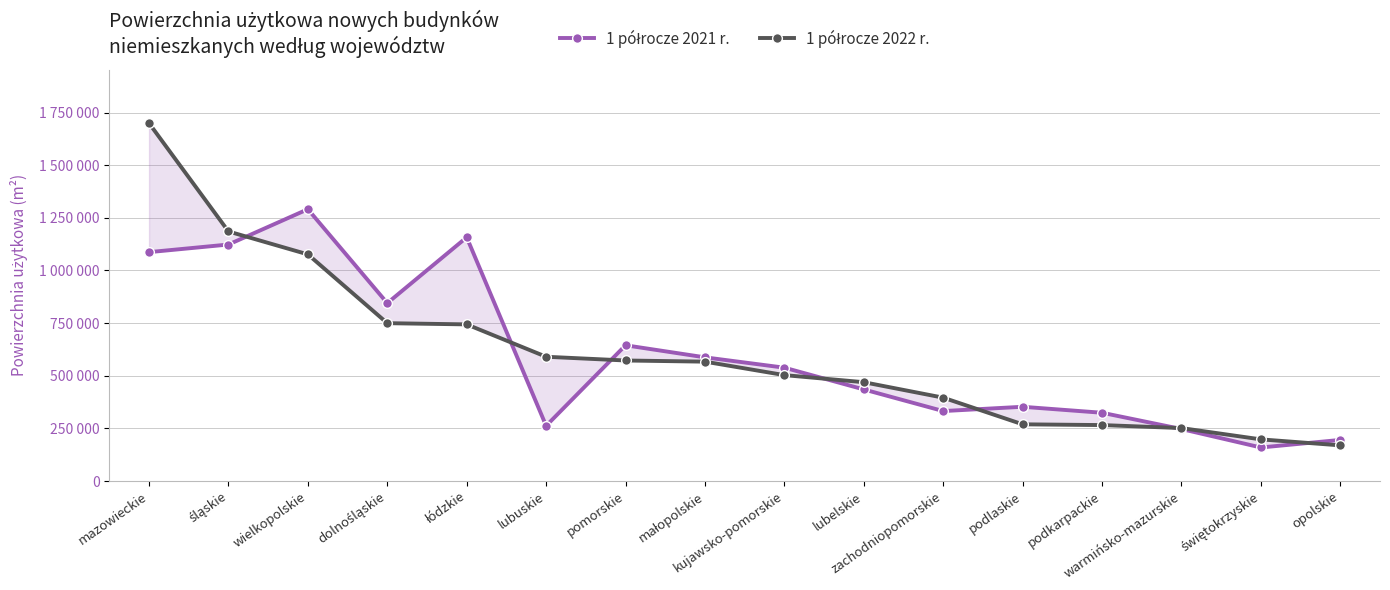

What value does the 1 półrocze 2021 r. series have at lubelskie?

435019